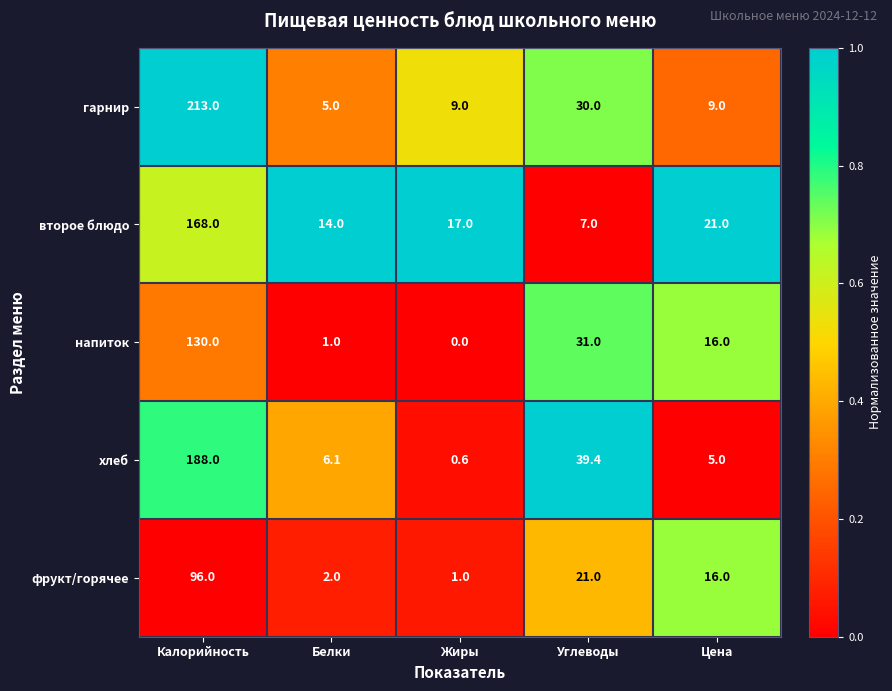

What is the spread (max minus min) of values at Жиры?

17.0